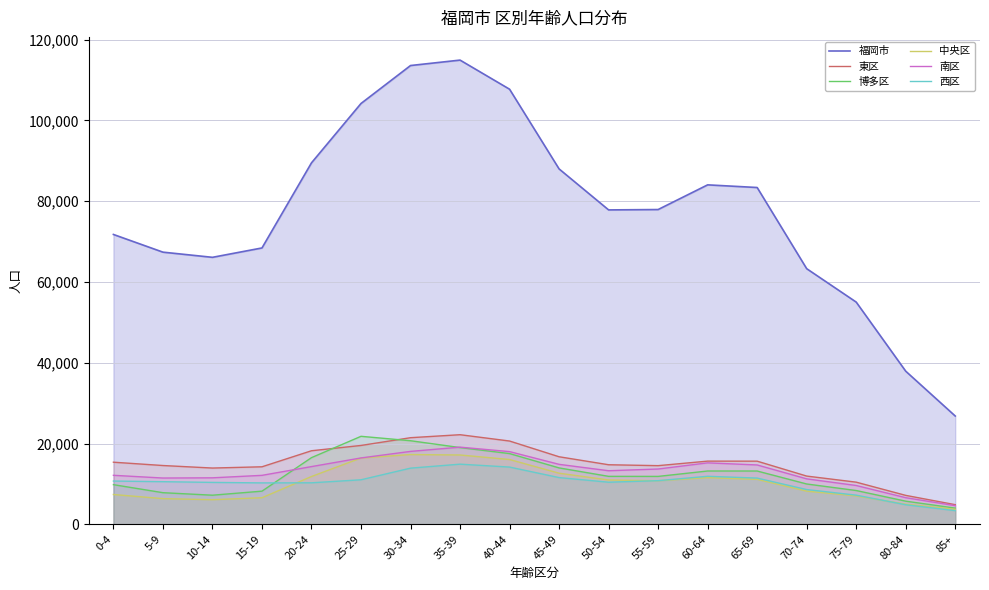

Is the value of 西区 at 15-19 greater than the value of 福岡市 at 10-14?

No